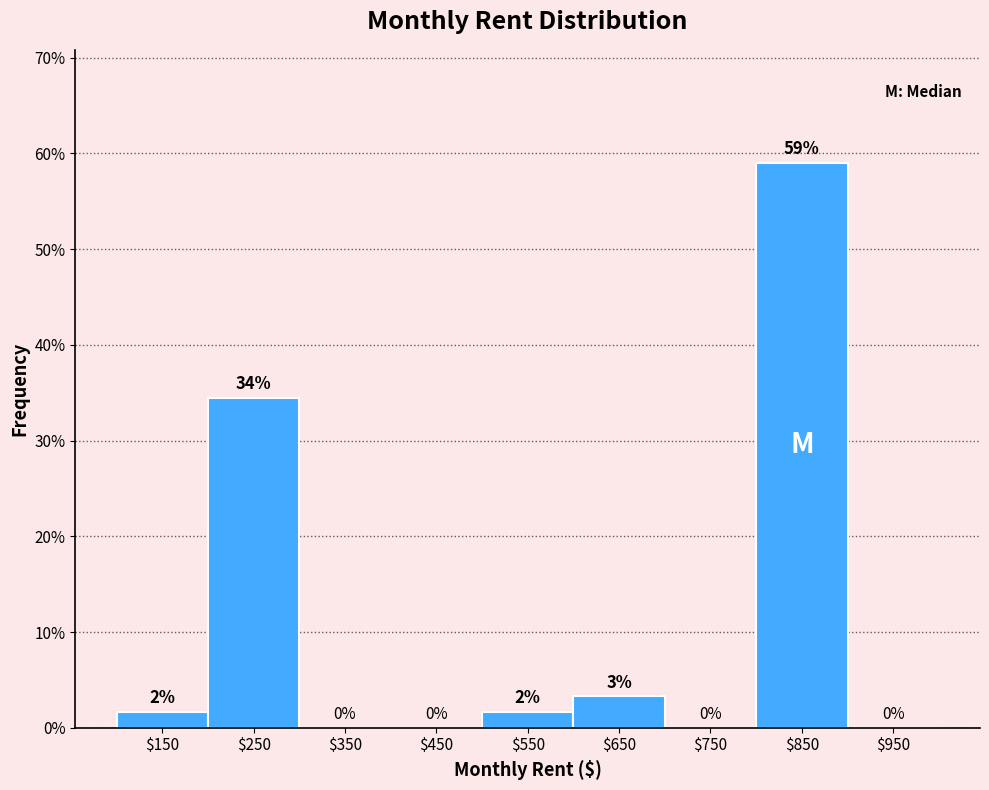

Which range on the x-axis has the tallest bar?

800 to 900